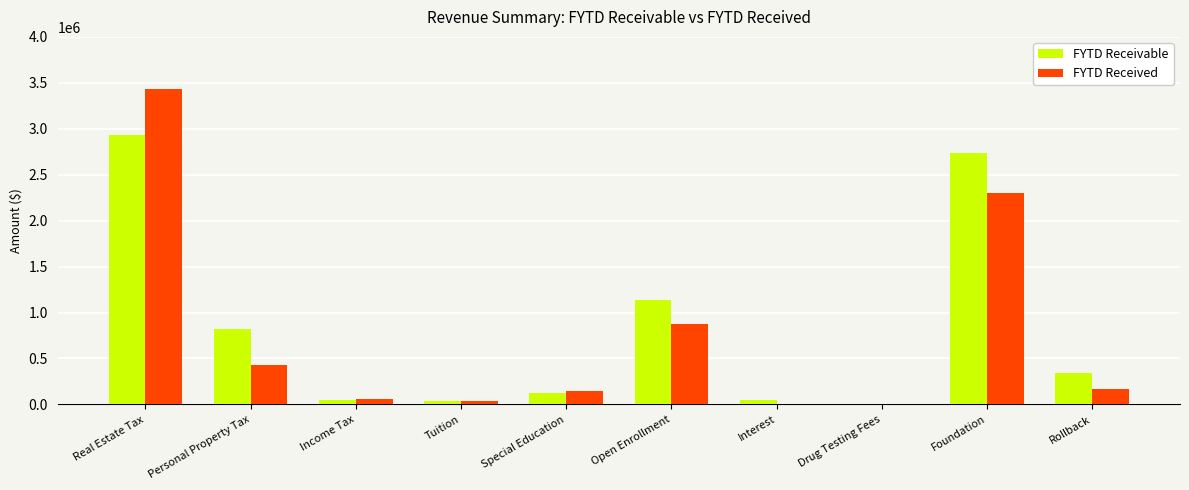

What is the sum of the FYTD Received values at Rollback and Personal Property Tax?

593428.2